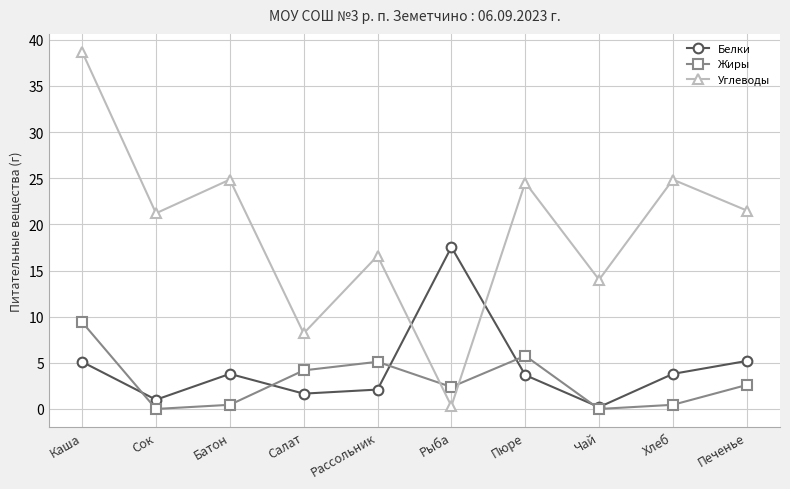

What is the difference between the highest and lowest values at Рассольник?

14.5